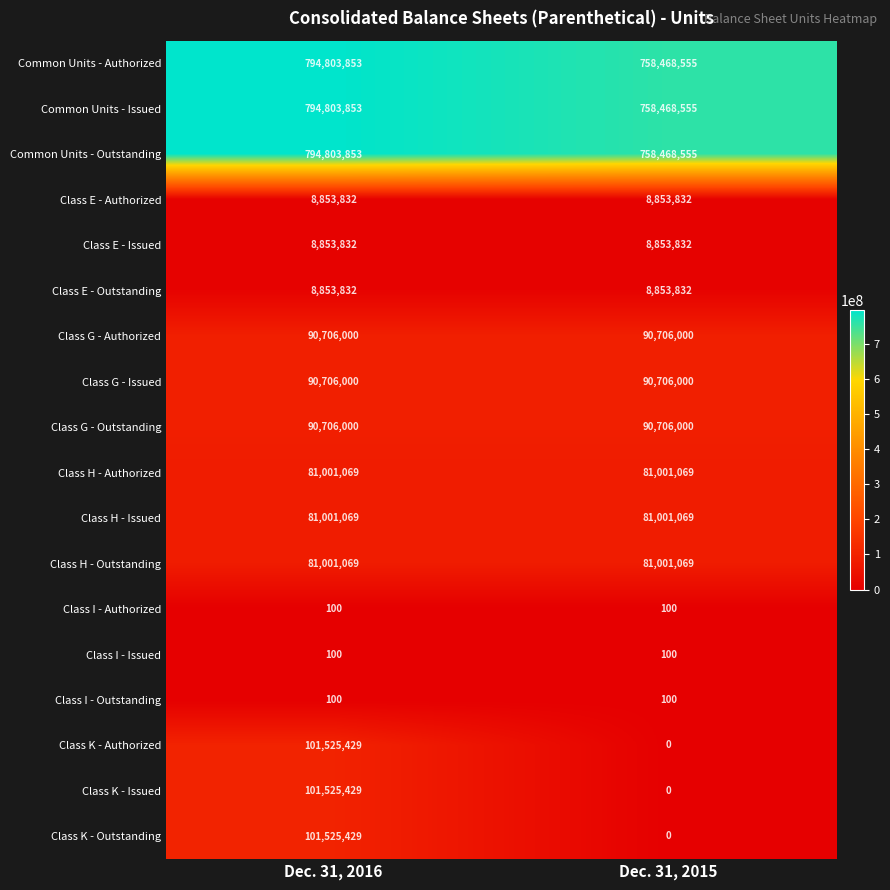

What is the spread (max minus min) of values at Dec. 31, 2015?

758468555